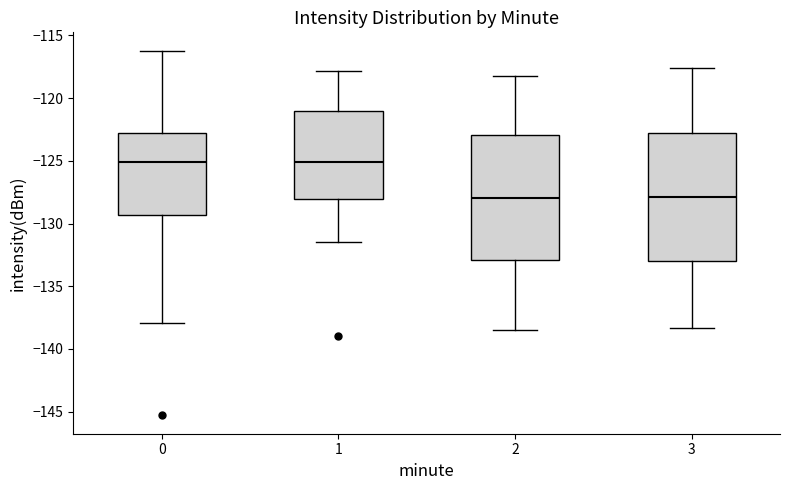

Reading left to right, transcribe this box plot: for each box, give where its median line is, the range the box spans, and where its two whiskers end, as read against the y-axis. The values are not printed on the chart, so give them approximately, as read against the axis.

0: median -125.0, box -129.5 to -123.0, whiskers -138.0 to -116.0
1: median -125.0, box -128.0 to -121.0, whiskers -131.5 to -118.0
2: median -128.0, box -133.0 to -123.0, whiskers -138.5 to -118.0
3: median -128.0, box -133.0 to -123.0, whiskers -138.5 to -117.5